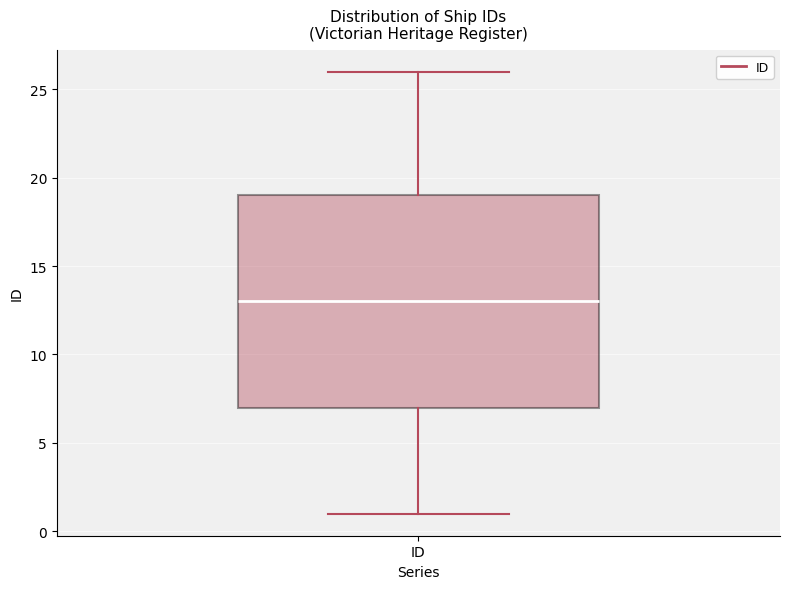

Where does the median line of the box for ID sit on the y-axis? The values are not printed on the chart, so give them approximately, as read against the axis.

13